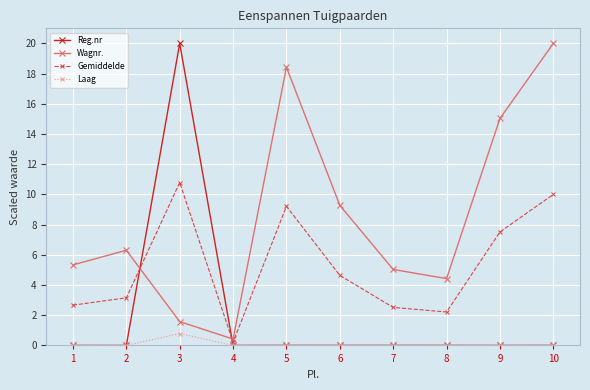

The Reg.nr series shows 0.0 at 9. True or false?

True